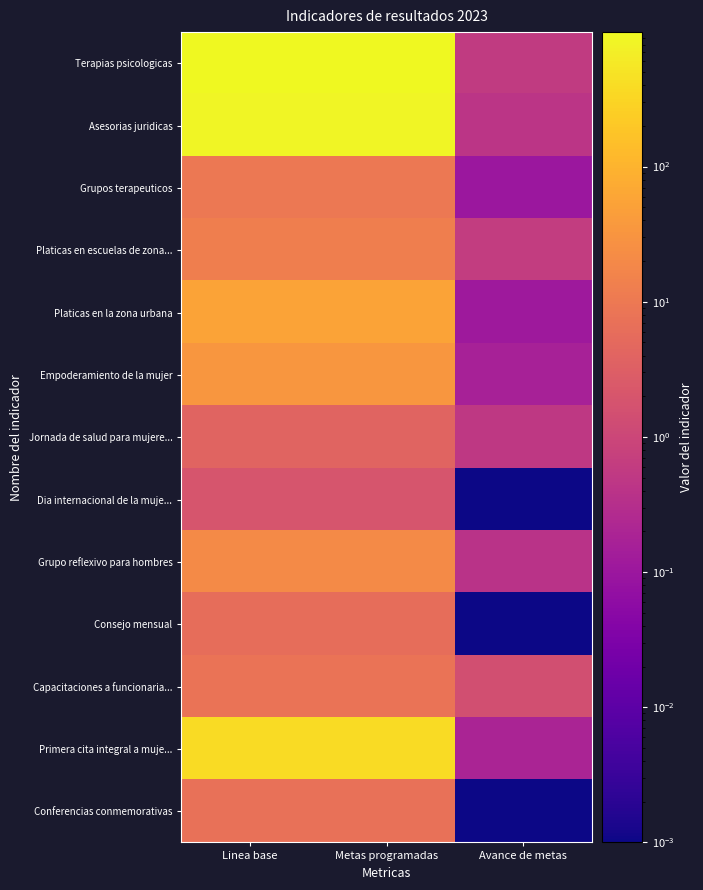

At how many categories does at least one series exceed 480?

2